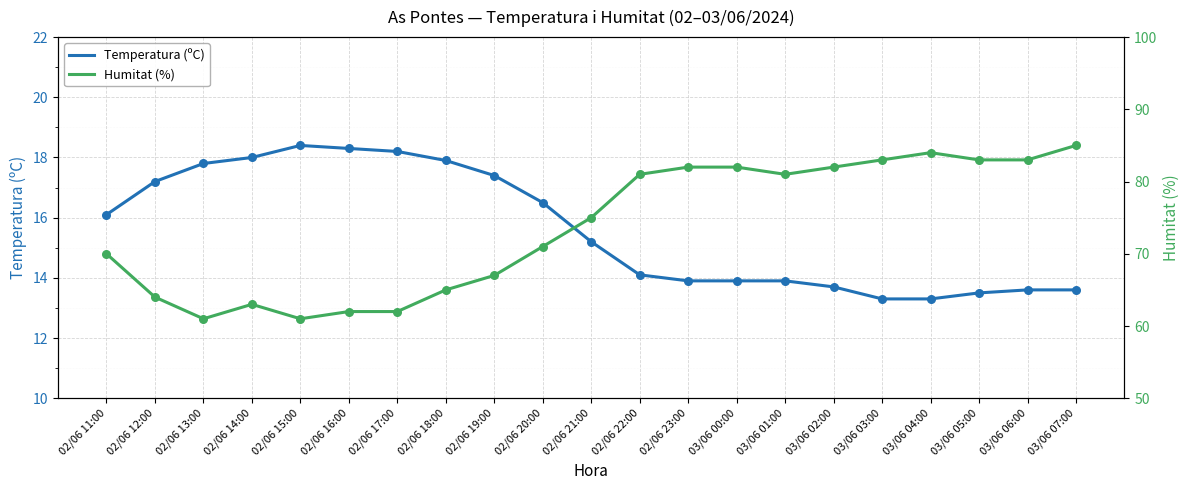

Which series has the largest Y range (max minus min)?

Humitat (%)